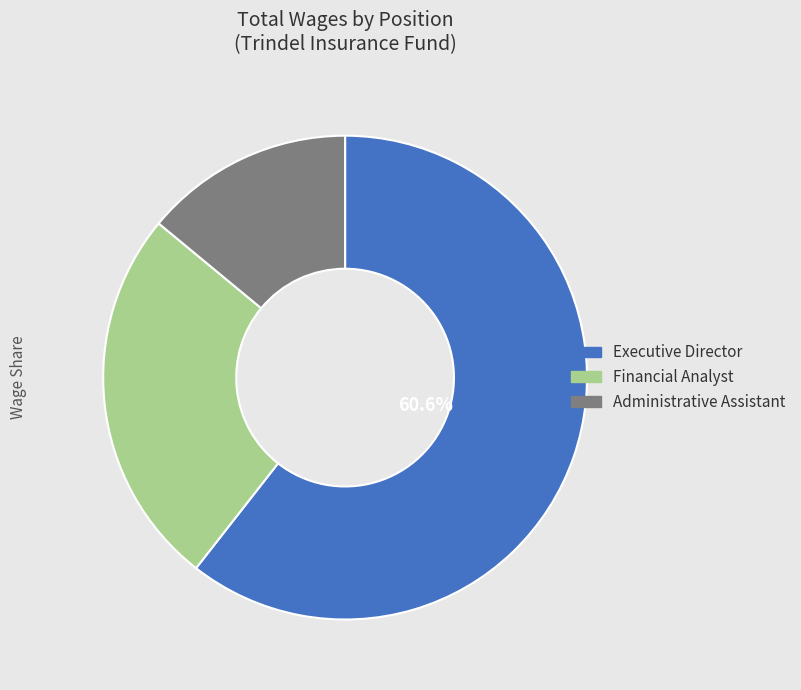

How many segments does this pie chart have?

3